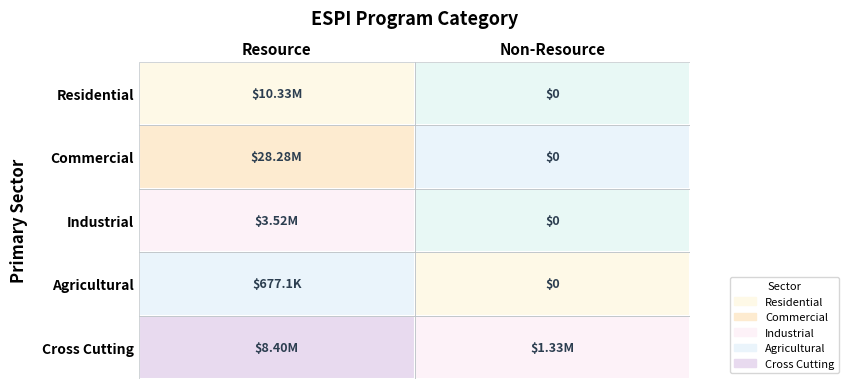

Which has a higher value, Non-Resource or Resource?

Resource